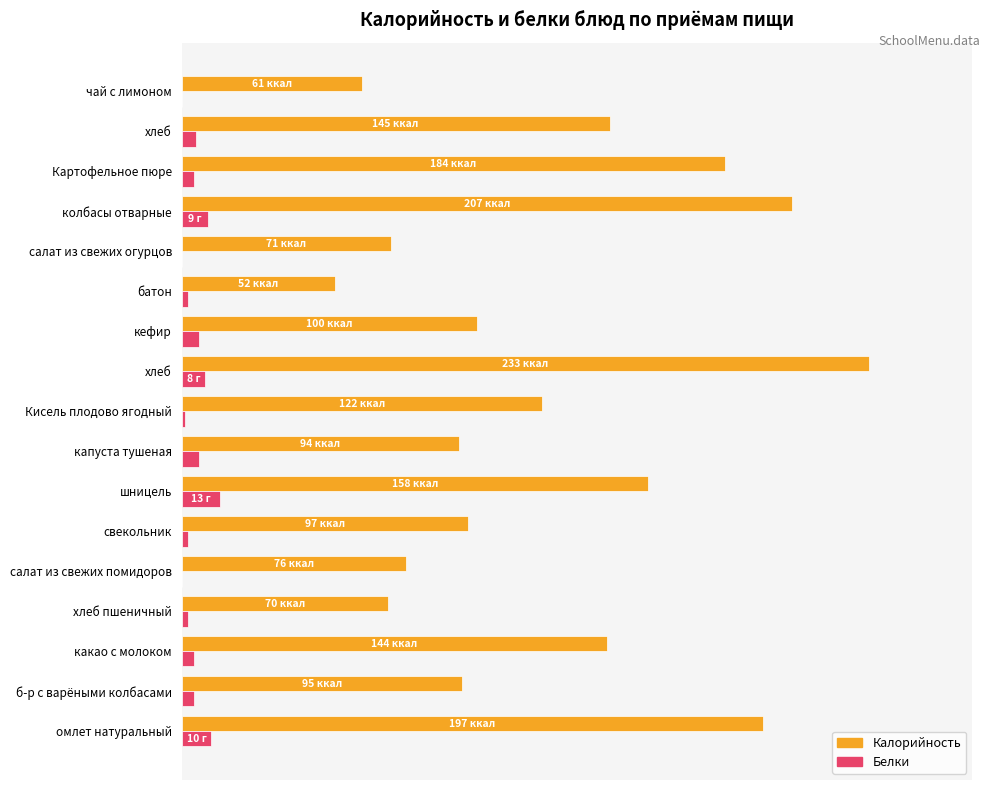

What are all the series names shown in the legend?

Калорийность, Белки